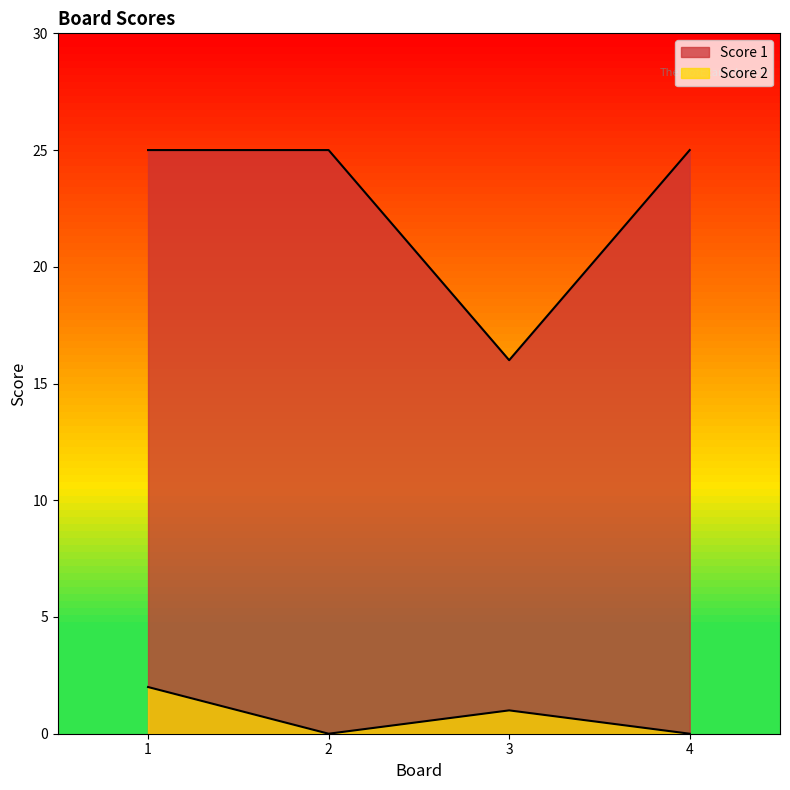

How many lines are shown in the chart?

2